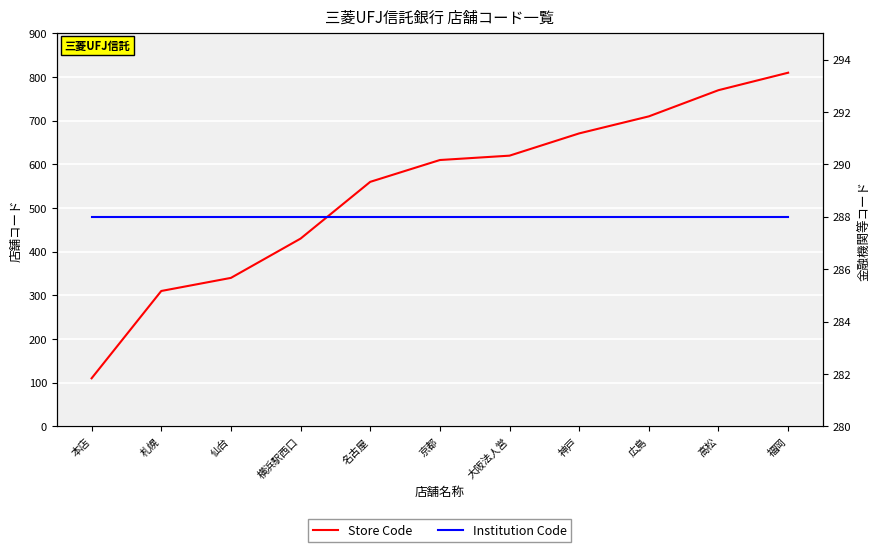

At which category is the sum across all series the highest?

福岡